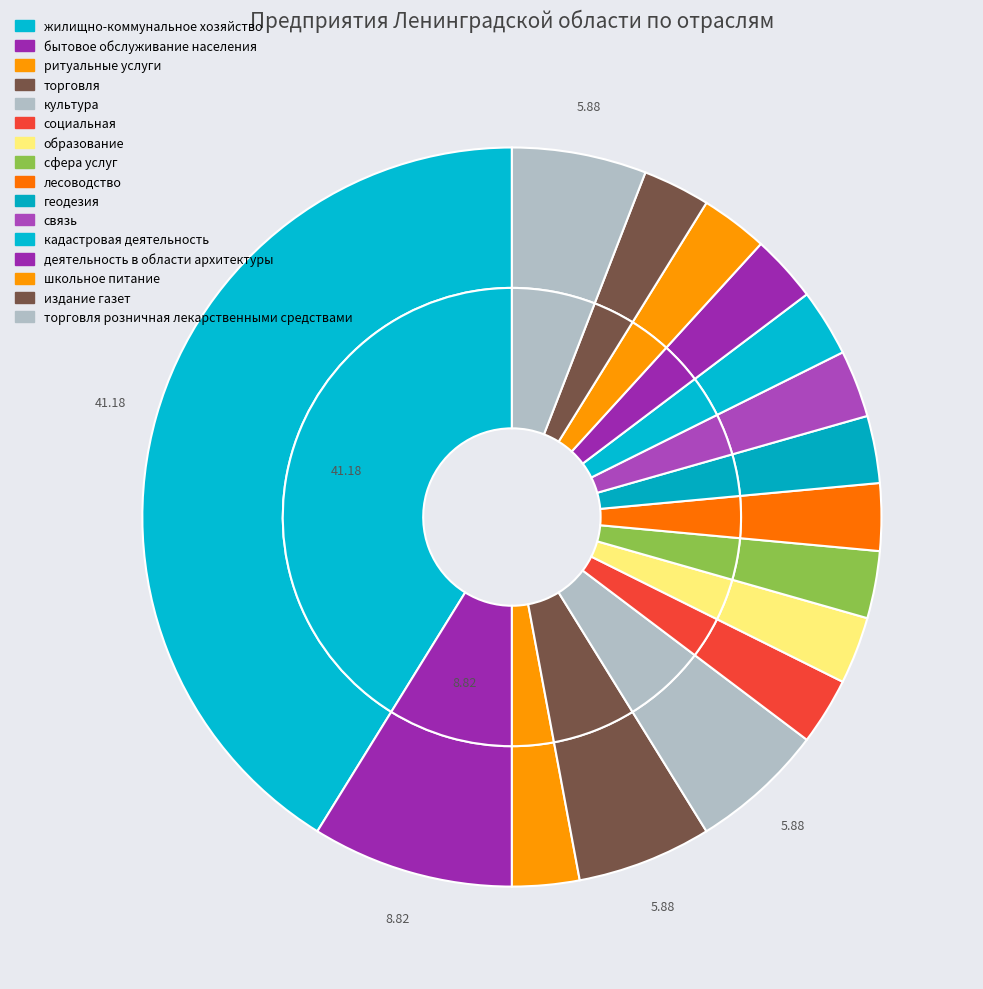

To the nearest percent, what is the difference between the культура and образование slice percentages?

3%